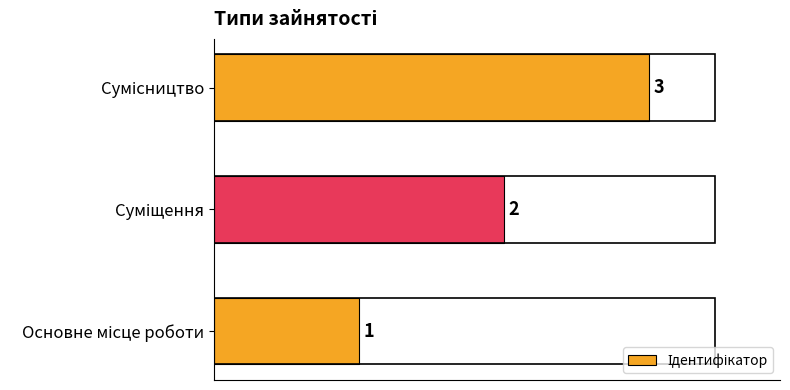

What is the maximum value shown in the chart?

3